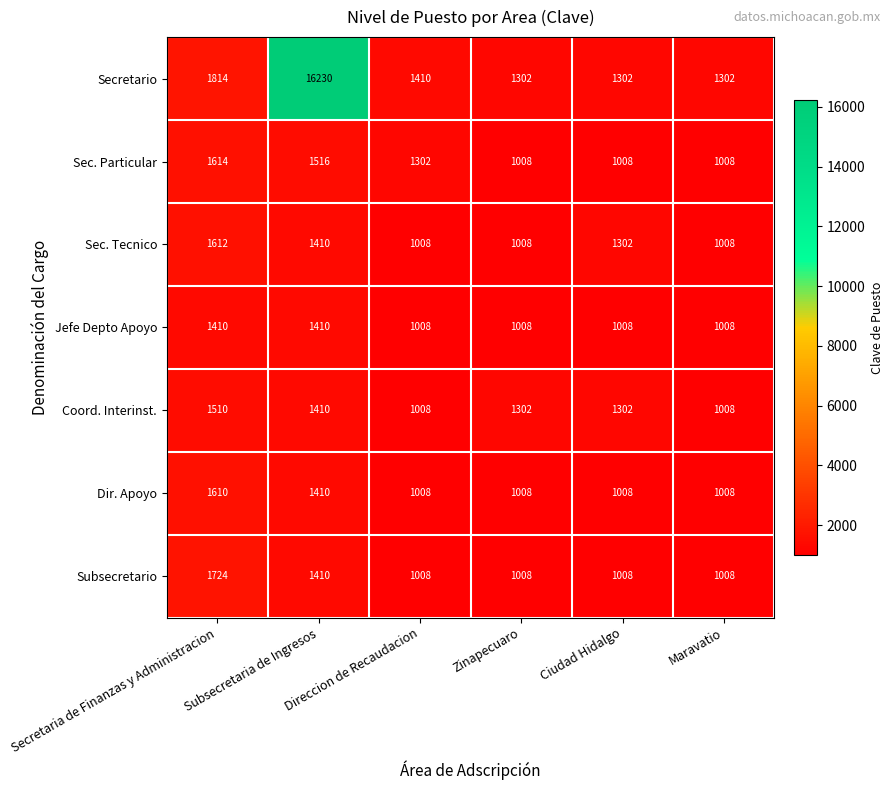

What is the minimum value for Dir. Apoyo?

1008